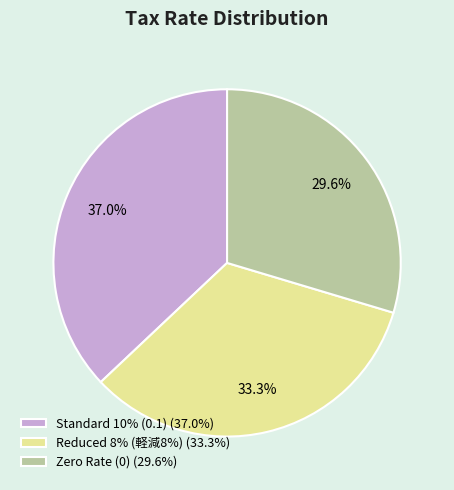

What percentage do Zero Rate (0) (29.6%) and Standard 10% (0.1) (37.0%) together represent?

66.7%